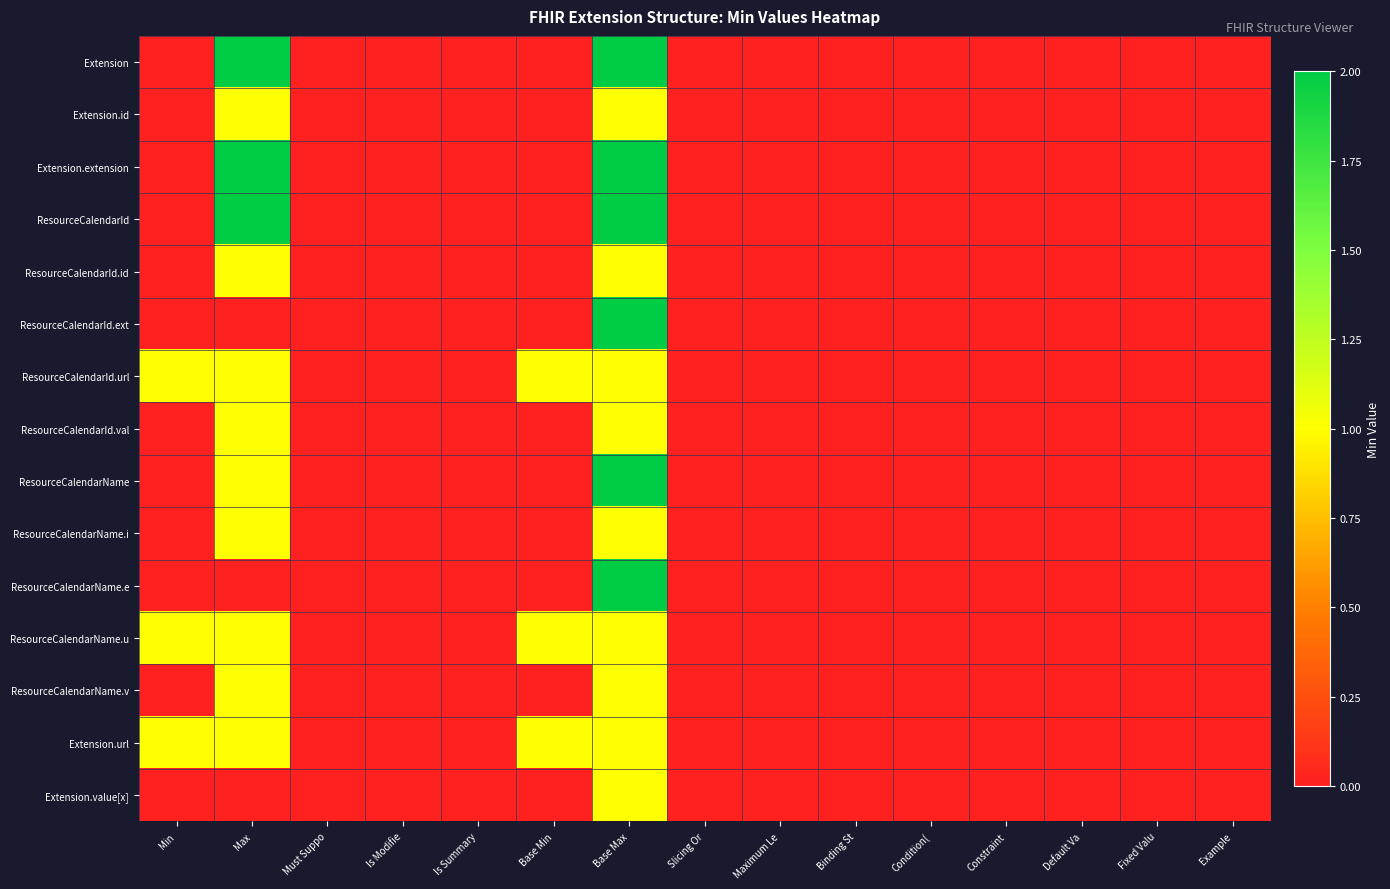

Which series has the largest range (max minus min)?

Extension